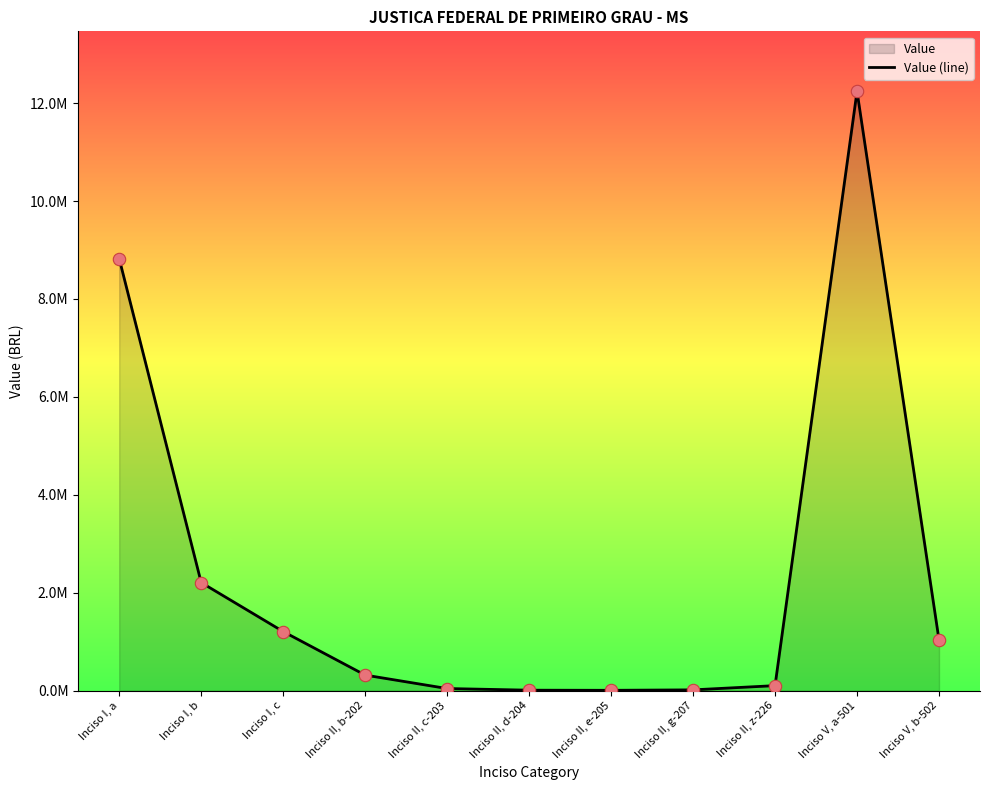

Which has a higher value, Inciso V, b-502 or Inciso V, a-501?

Inciso V, a-501